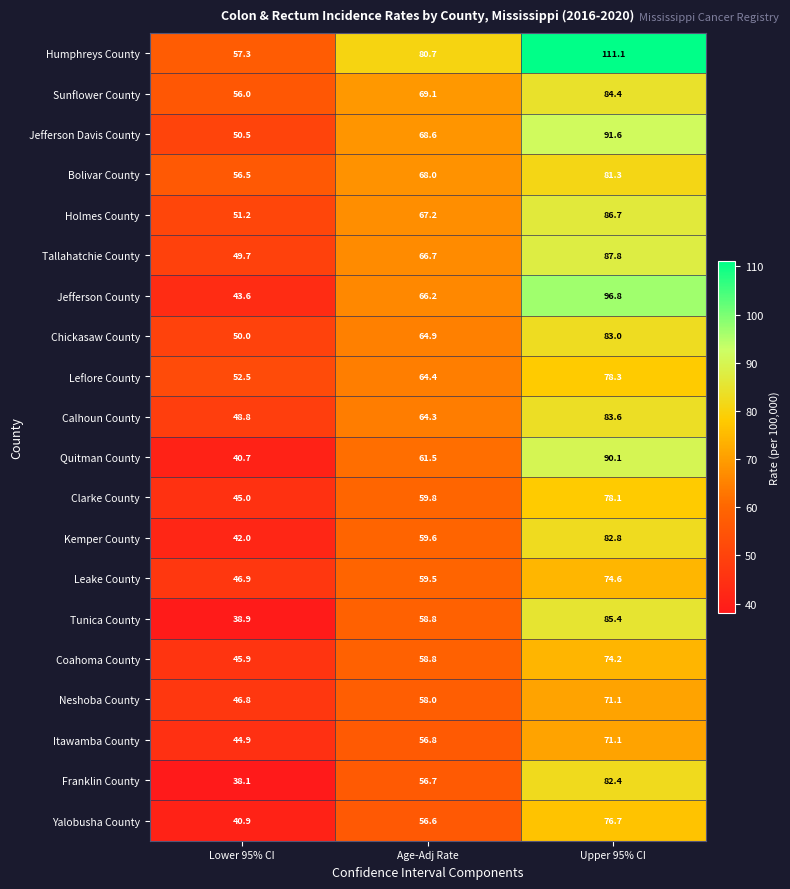

What is the difference between the highest and lowest values at Upper 95% CI?

40.0